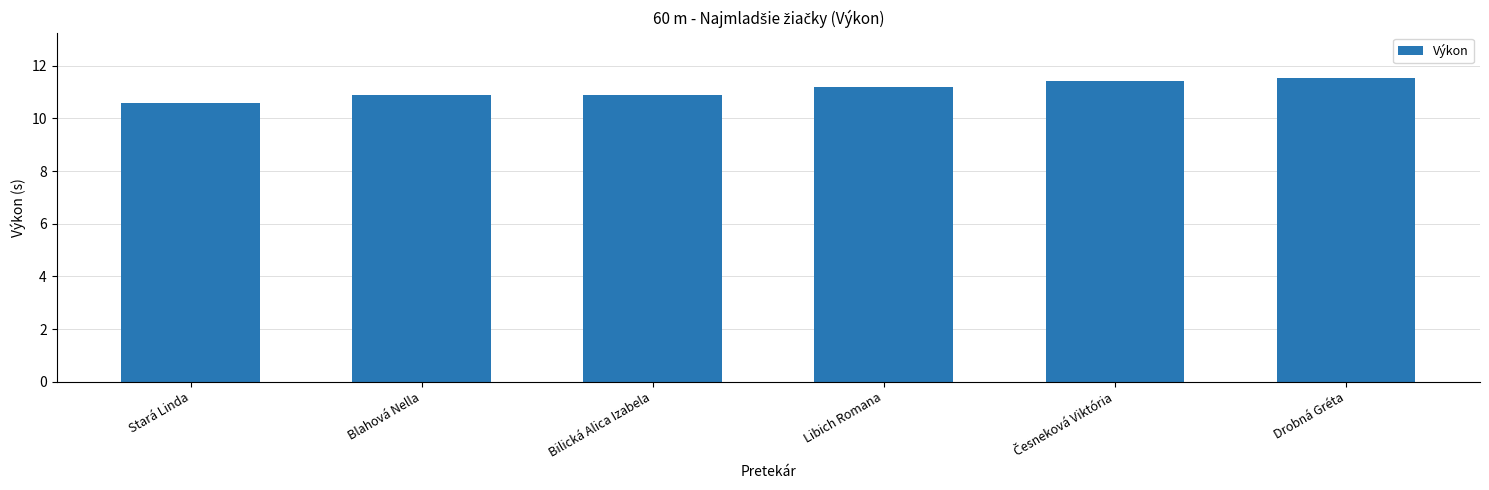

Reading right to left, extract all data points from this chart.

11.5	11.4	11.2	10.9	10.9	10.6